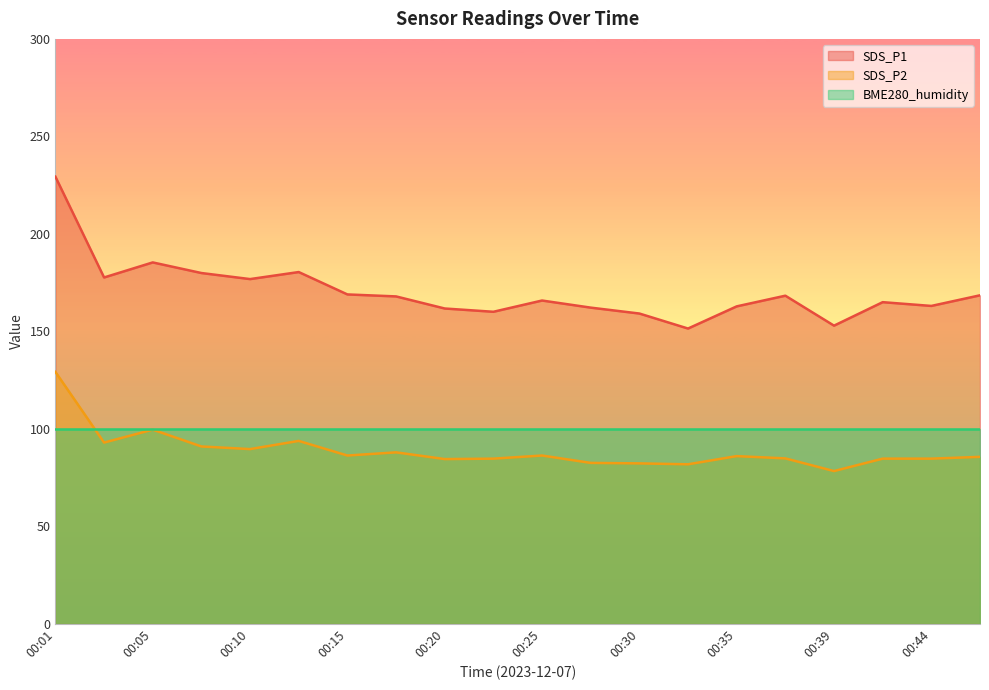

At which category is the sum across all series the highest?

00:01